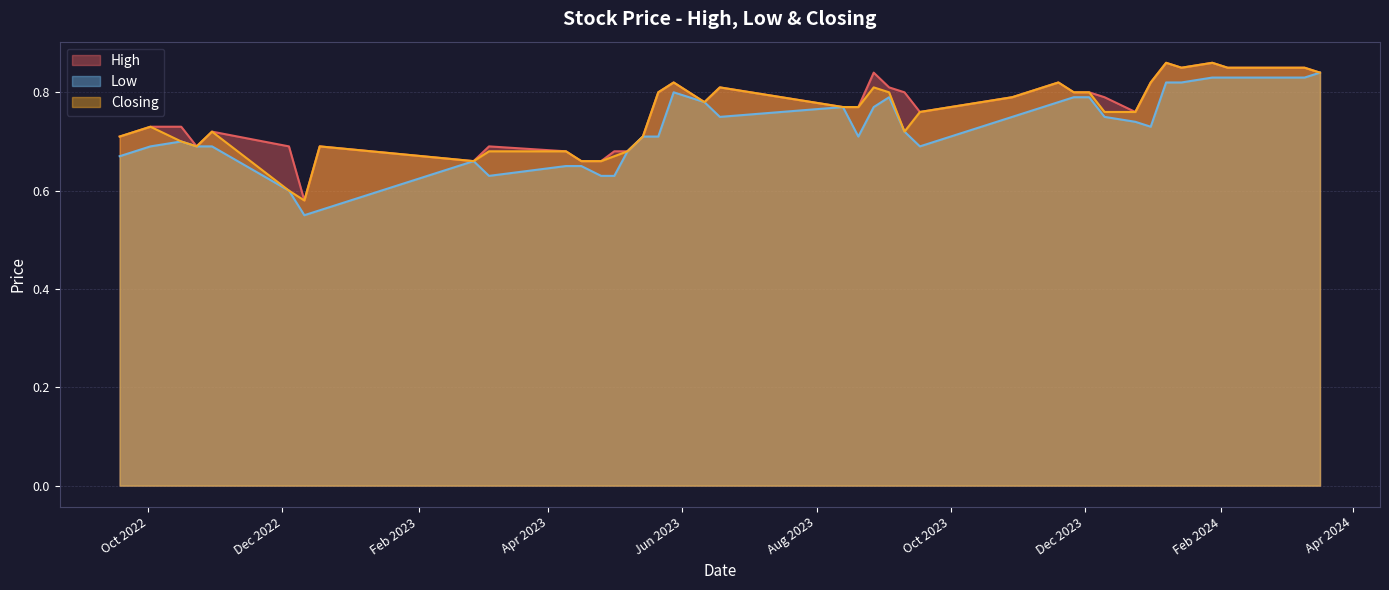

What is the maximum value for Closing?

0.9